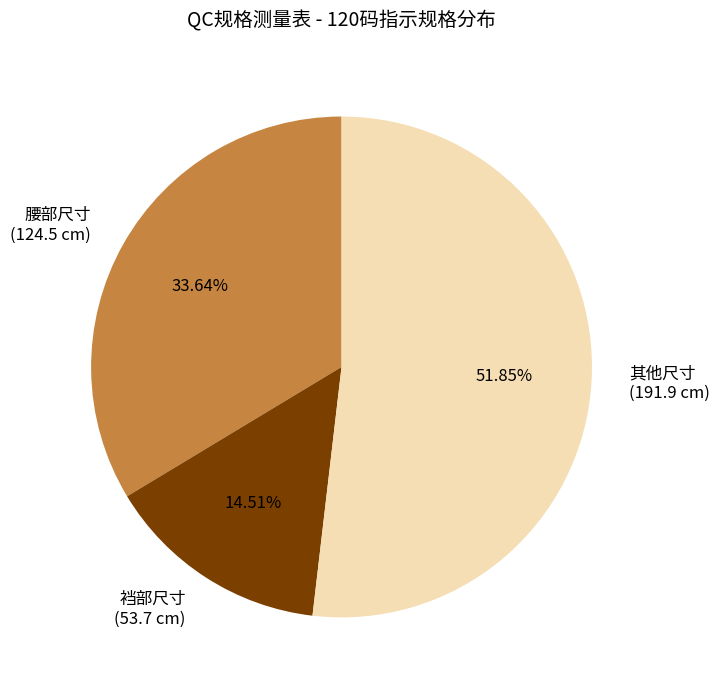

Is 裆部尺寸 (53.7 cm) the majority of the pie?

No